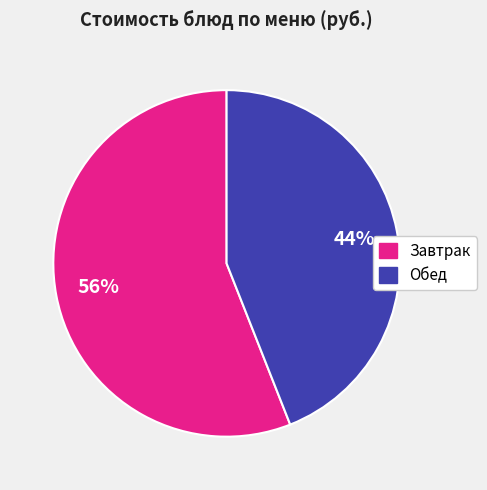

To the nearest percent, what is the difference between the largest and smallest slice percentages?

12%